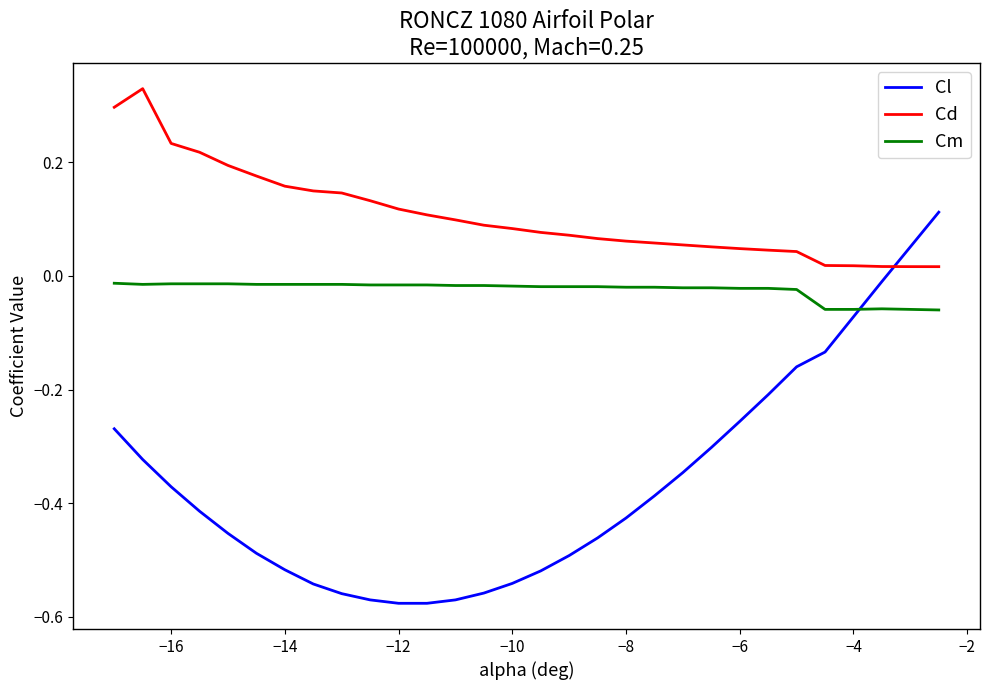

Which series has the largest range (max minus min)?

Cl